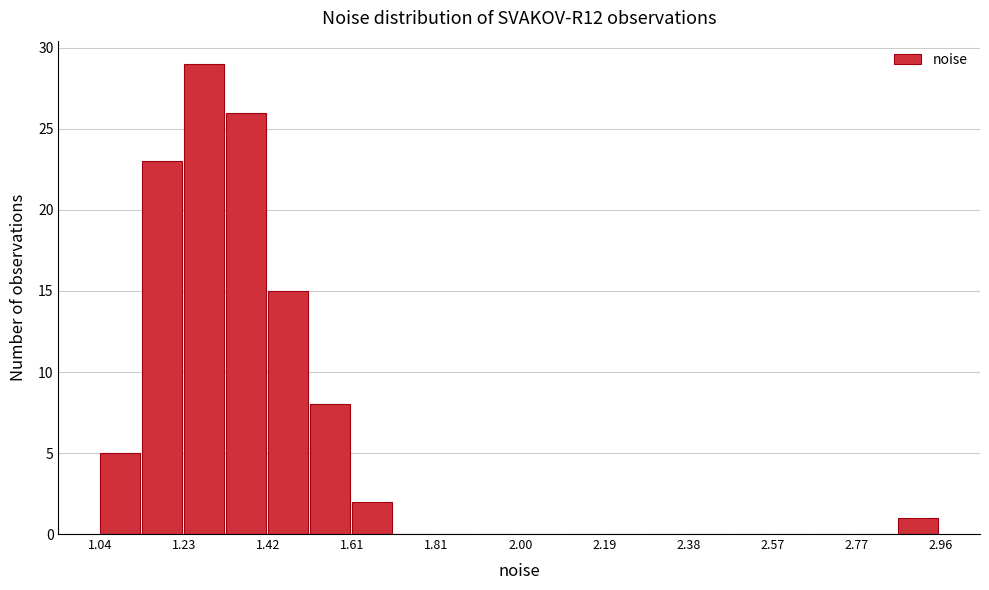

Over which range of the x-axis is the bar tallest?

1.24 to 1.32